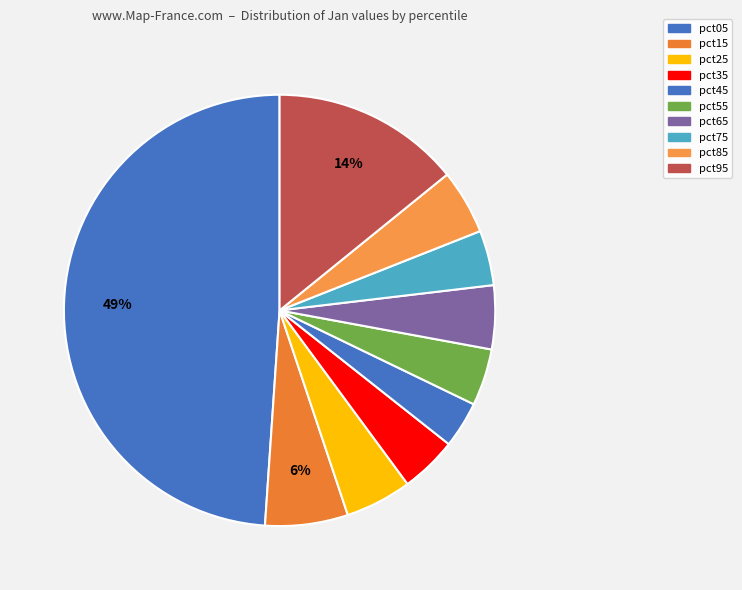

How many segments does this pie chart have?

10